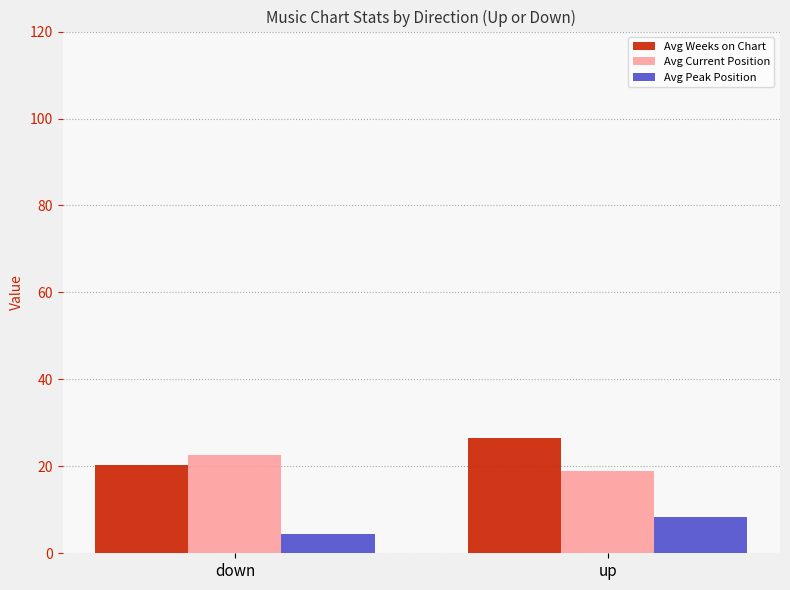

Where does the Avg Weeks on Chart series first go above 26?

up